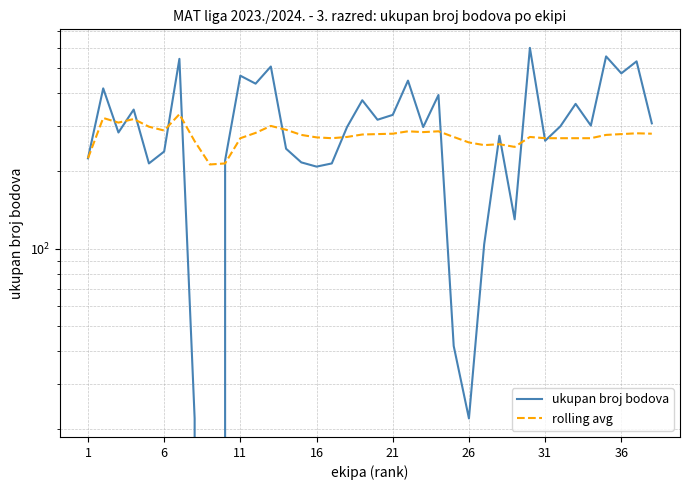

How many lines are shown in the chart?

2